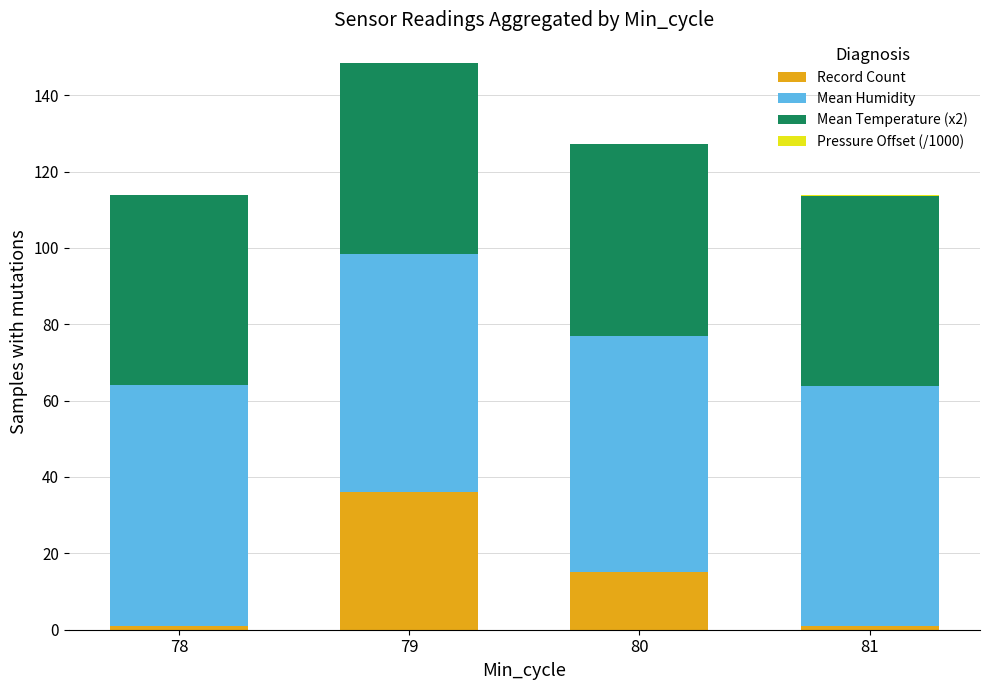

Which category has the highest value in the Record Count series?

79